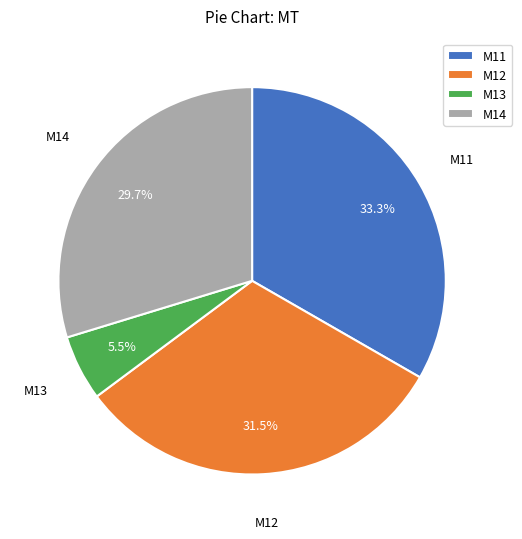

How much of the chart is everything except M11?

66.7%